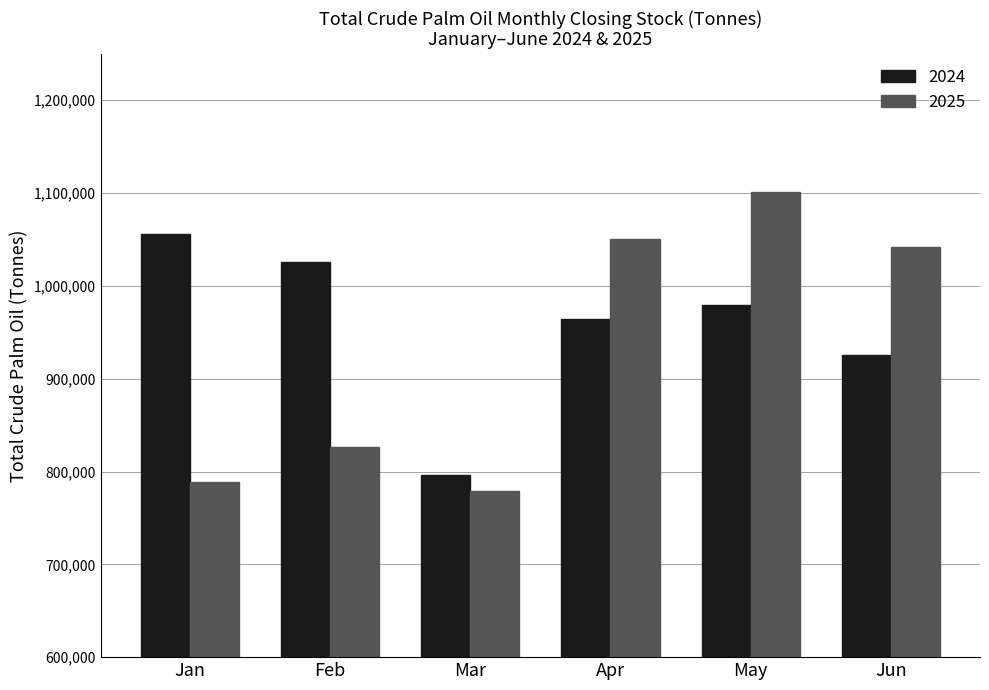

The 2024 series shows 979019 at May. True or false?

True